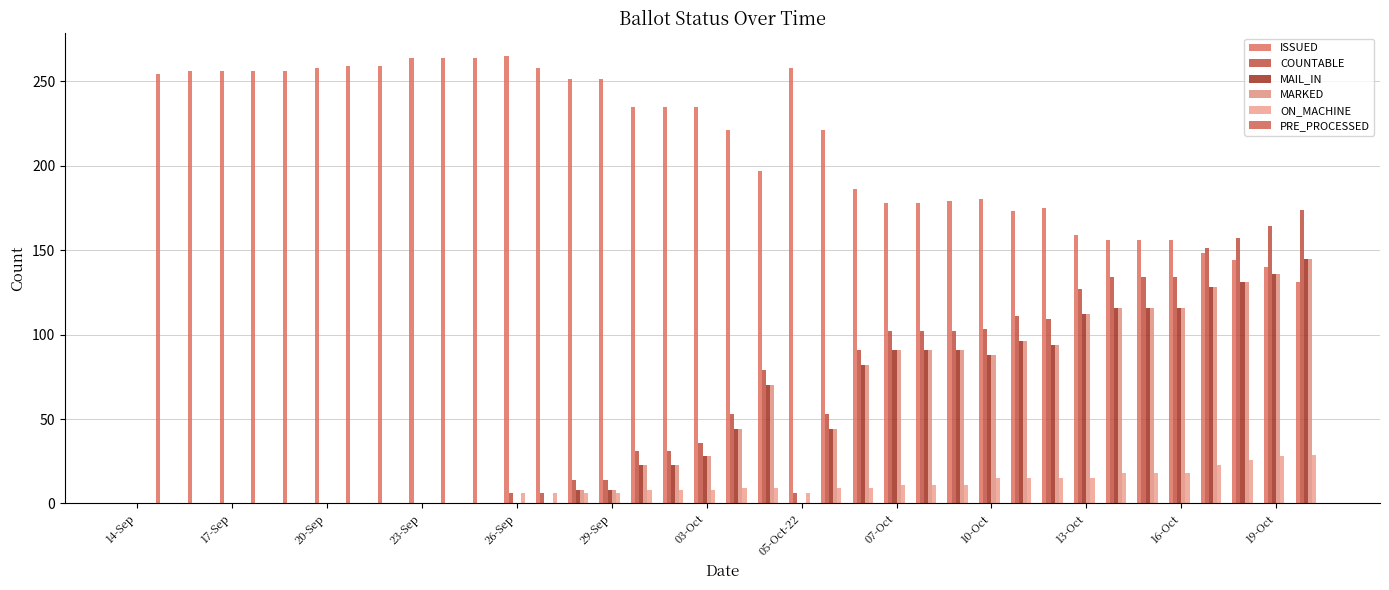

Reading left to right, transcribe all the data shown in this chart.

ISSUED: 0	254	256	256	256	256	258	259	259	264	264	264	265	258	251	251	235	235	235	221	197	258	221	186	178	178	179	180	173	175	159	156	156	156	148	144	140	131
COUNTABLE: 0	0	0	0	0	0	0	0	0	0	0	0	6	6	14	14	31	31	36	53	79	6	53	91	102	102	102	103	111	109	127	134	134	134	151	157	164	174
MAIL_IN: 0	0	0	0	0	0	0	0	0	0	0	0	0	0	8	8	23	23	28	44	70	0	44	82	91	91	91	88	96	94	112	116	116	116	128	131	136	145
MARKED: 0	0	0	0	0	0	0	0	0	0	0	0	0	0	8	8	23	23	28	44	70	0	44	82	91	91	91	88	96	94	112	116	116	116	128	131	136	145
ON_MACHINE: 0	0	0	0	0	0	0	0	0	0	0	0	6	6	6	6	8	8	8	9	9	6	9	9	11	11	11	15	15	15	15	18	18	18	23	26	28	29
PRE_PROCESSED: 0	0	0	0	0	0	0	0	0	0	0	0	0	0	0	0	0	0	0	0	0	0	0	0	0	0	0	0	0	0	0	0	0	0	0	0	0	0